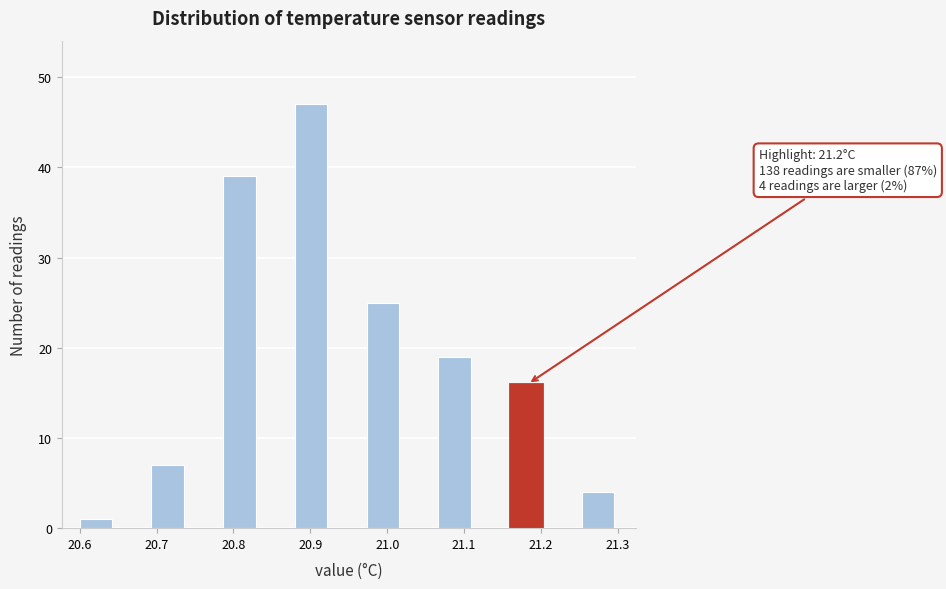

Which range on the x-axis has the tallest bar?

20.88 to 20.93